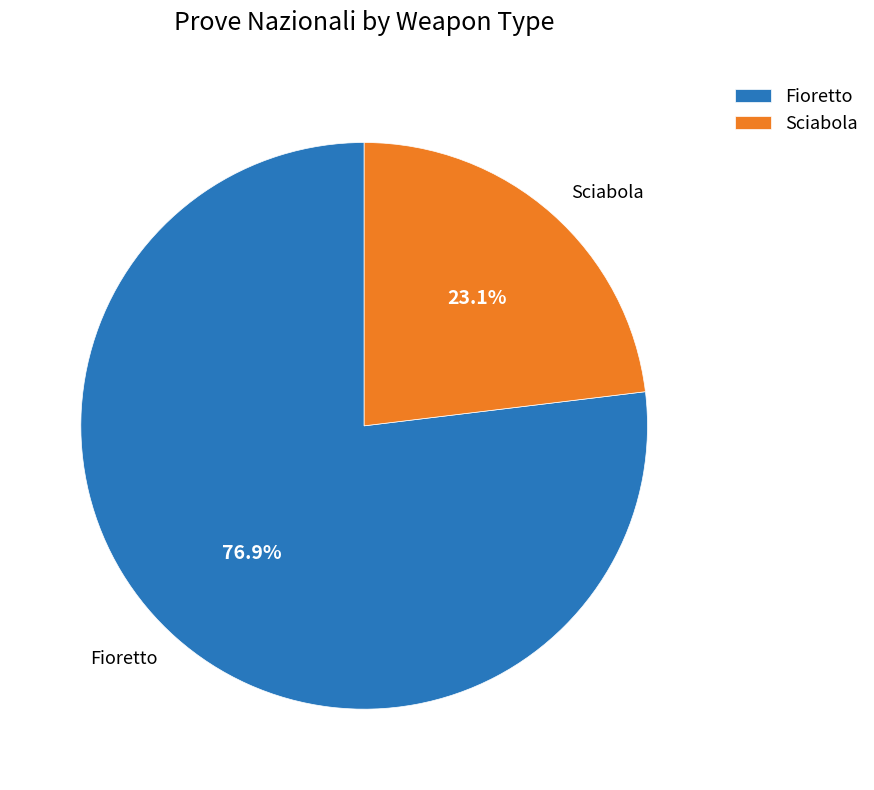

Which slice represents more than half of the pie?

Fioretto